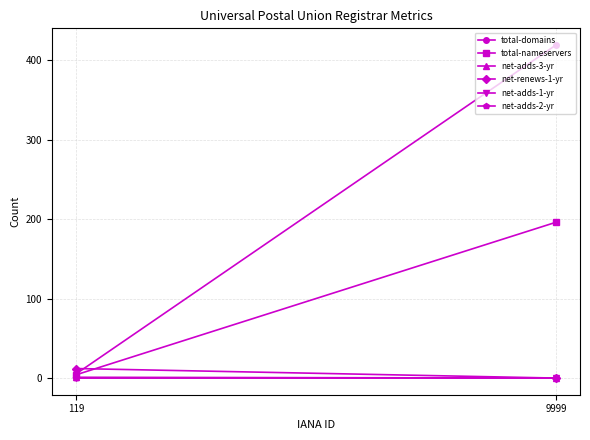

Is it true that net-renews-1-yr equals 0 at 9999?

True